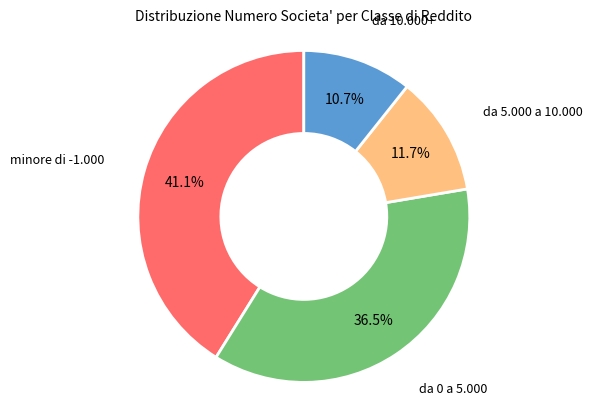

Does any single category account for the majority?

No